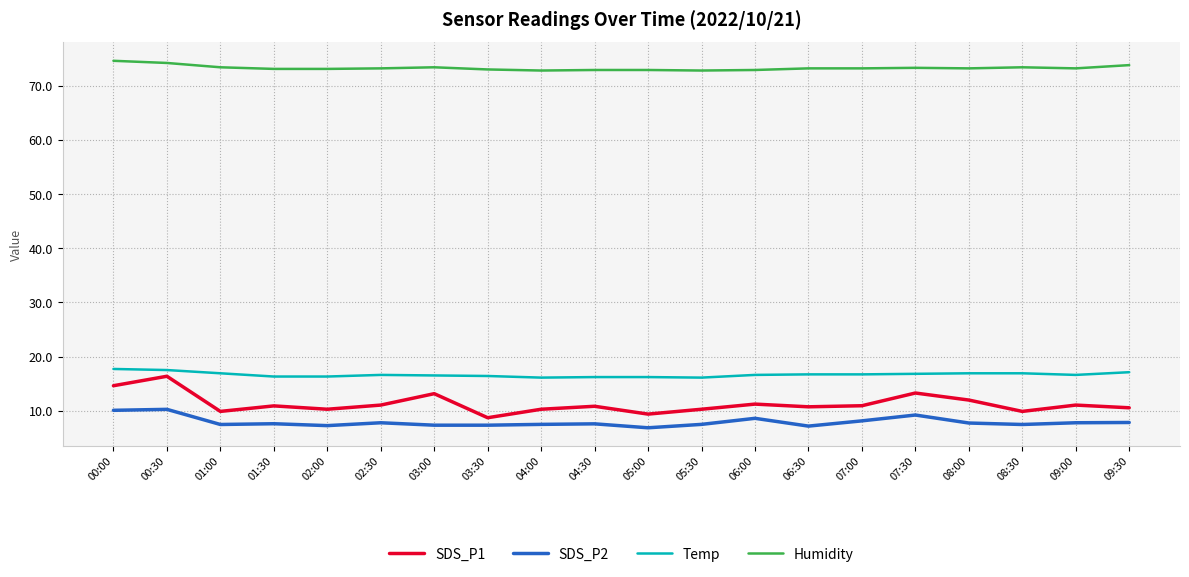

How many lines are shown in the chart?

4